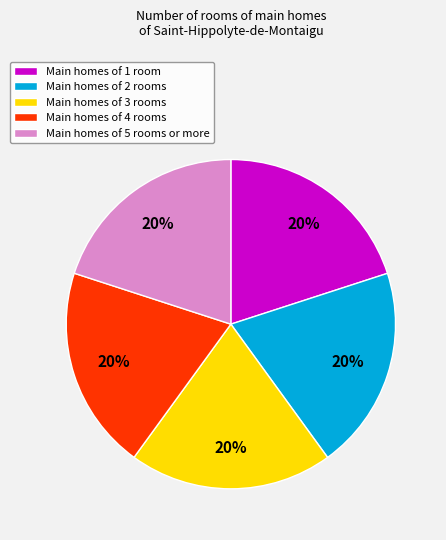

Is the sum of Main homes of 1 room and Main homes of 5 rooms or more greater than half?

No